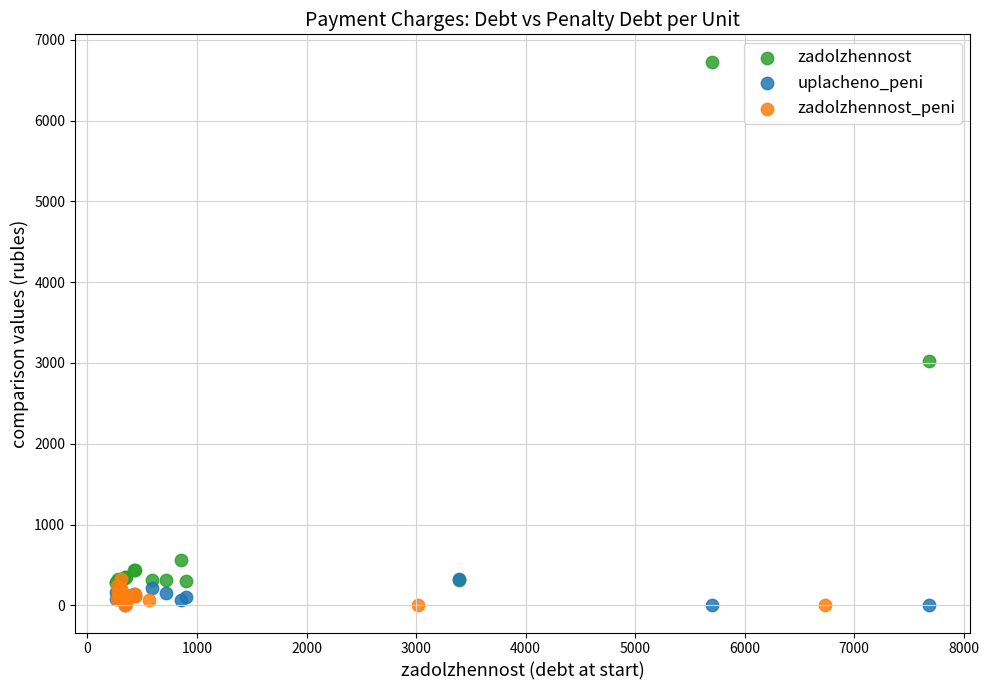

Which series has the largest Y range (max minus min)?

zadolzhennost